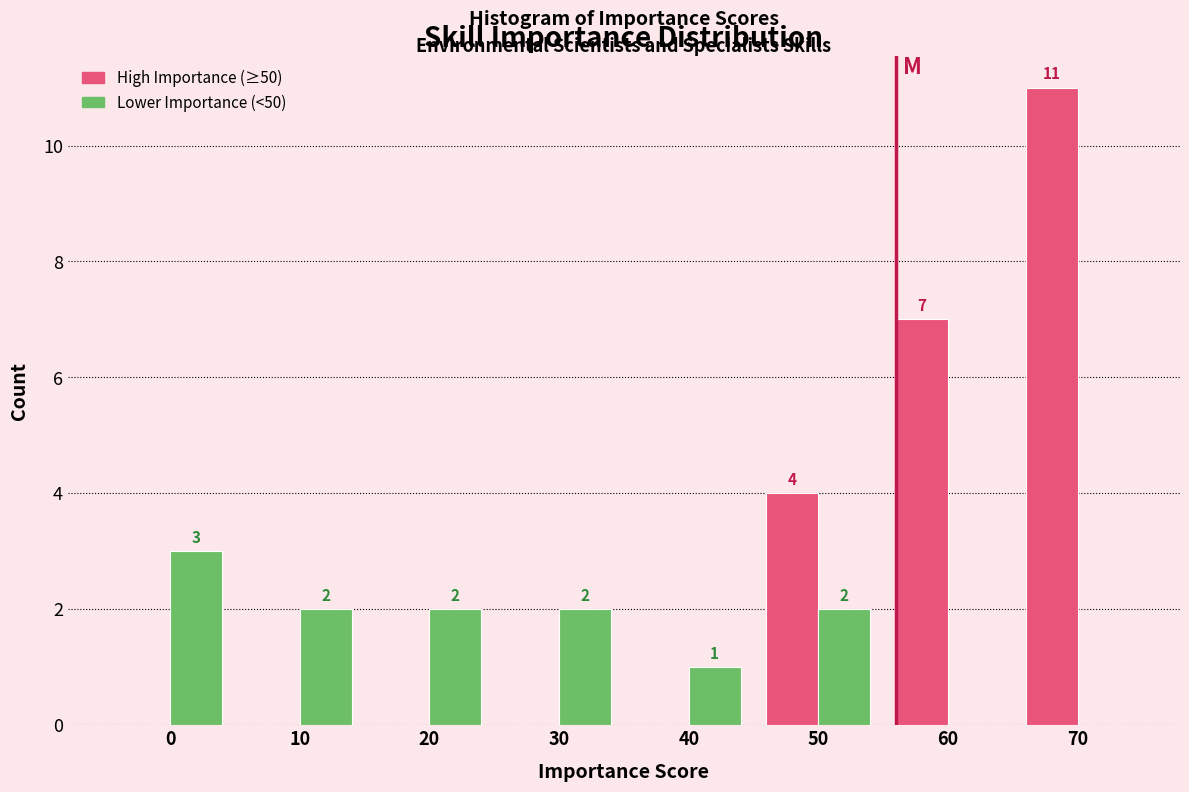

In the Lower Importance (<50) series, which range on the x-axis has the tallest bar?

-5 to 5